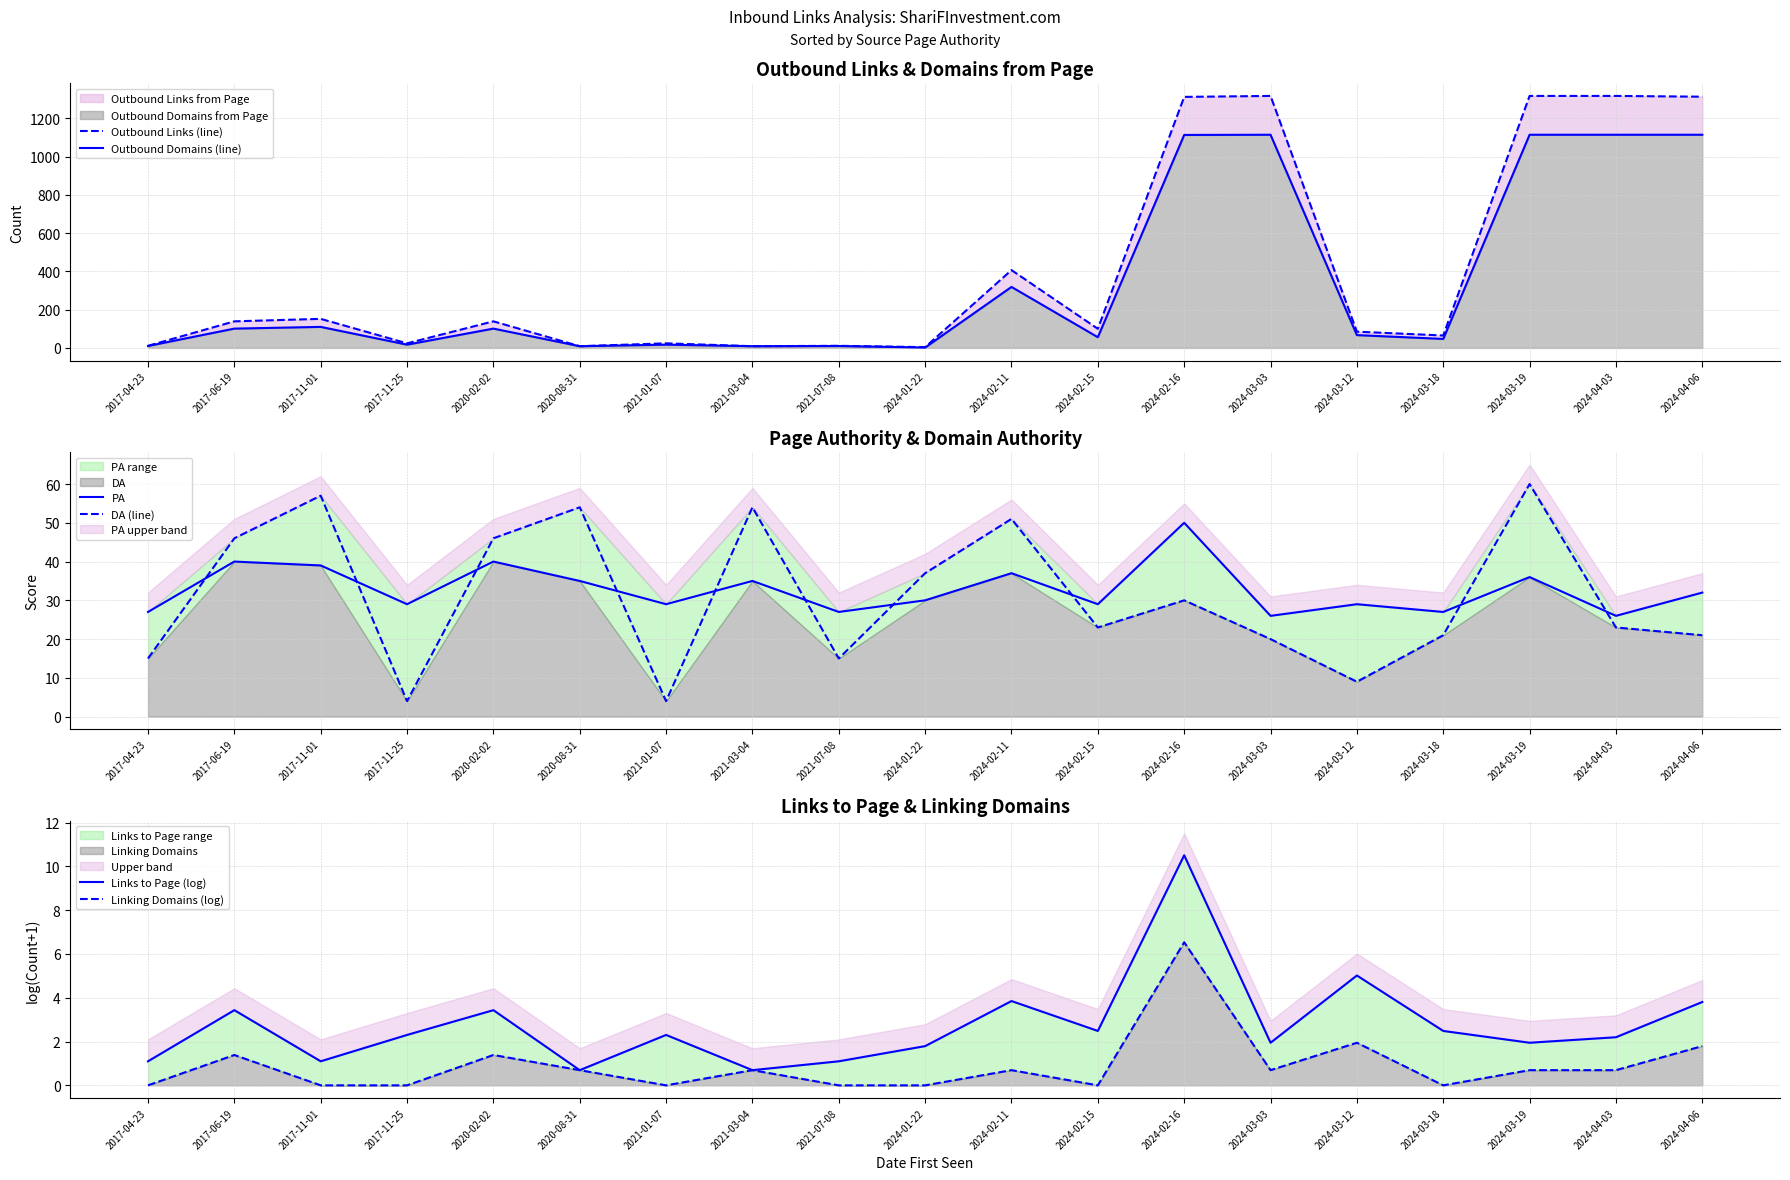

At how many categories does at least one series exceed 313?

6